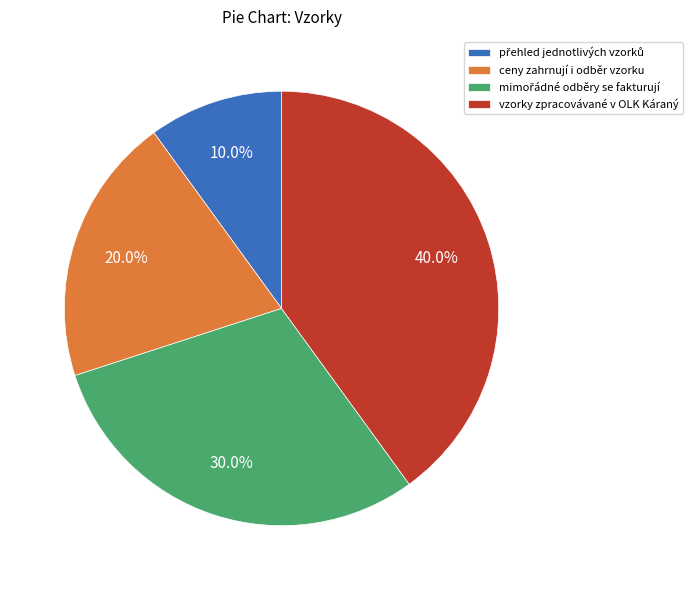

To the nearest percent, what is the difference between the largest and smallest slice percentages?

30%